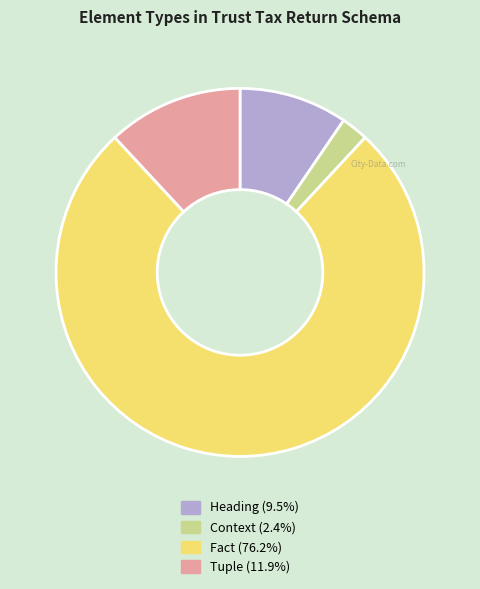

Which category has the smallest portion of the pie?

Context